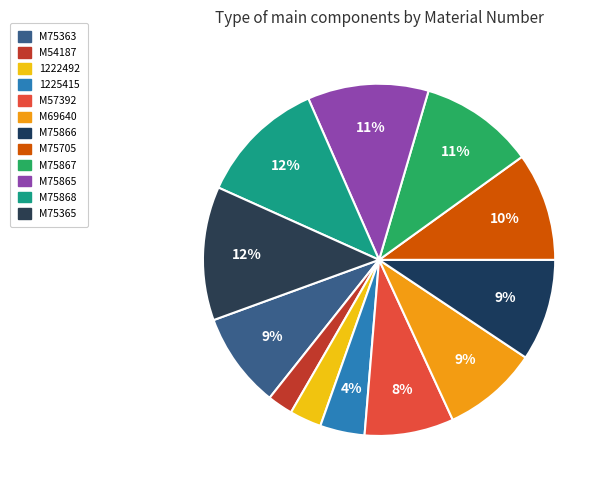

Does any single category account for the majority?

No